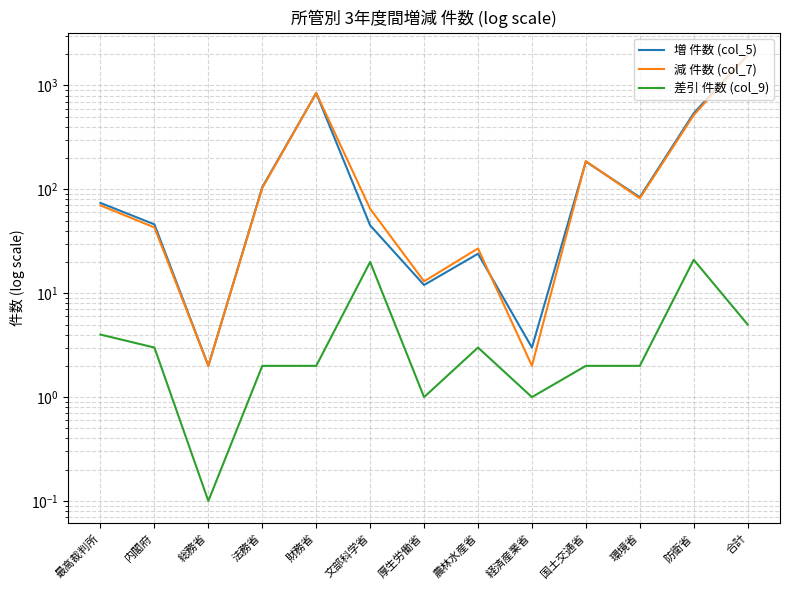

Reading left to right, list all the values displayed in this chart.

増 件数 (col_5): 最高裁判所=74.0	内閣府=46.0	総務省=2.0	法務省=105.0	財務省=844.0	文部科学省=45.0	厚生労働省=12.0	農林水産省=24.0	経済産業省=3.0	国土交通省=185.0	環境省=84.0	防衛省=540.0	合計=1964.0
減 件数 (col_7): 最高裁判所=70.0	内閣府=43.0	総務省=2.0	法務省=103.0	財務省=846.0	文部科学省=65.0	厚生労働省=13.0	農林水産省=27.0	経済産業省=2.0	国土交通省=187.0	環境省=82.0	防衛省=519.0	合計=1959.0
差引 件数 (col_9): 最高裁判所=4.0	内閣府=3.0	総務省=0.1	法務省=2.0	財務省=2.0	文部科学省=20.0	厚生労働省=1.0	農林水産省=3.0	経済産業省=1.0	国土交通省=2.0	環境省=2.0	防衛省=21.0	合計=5.0